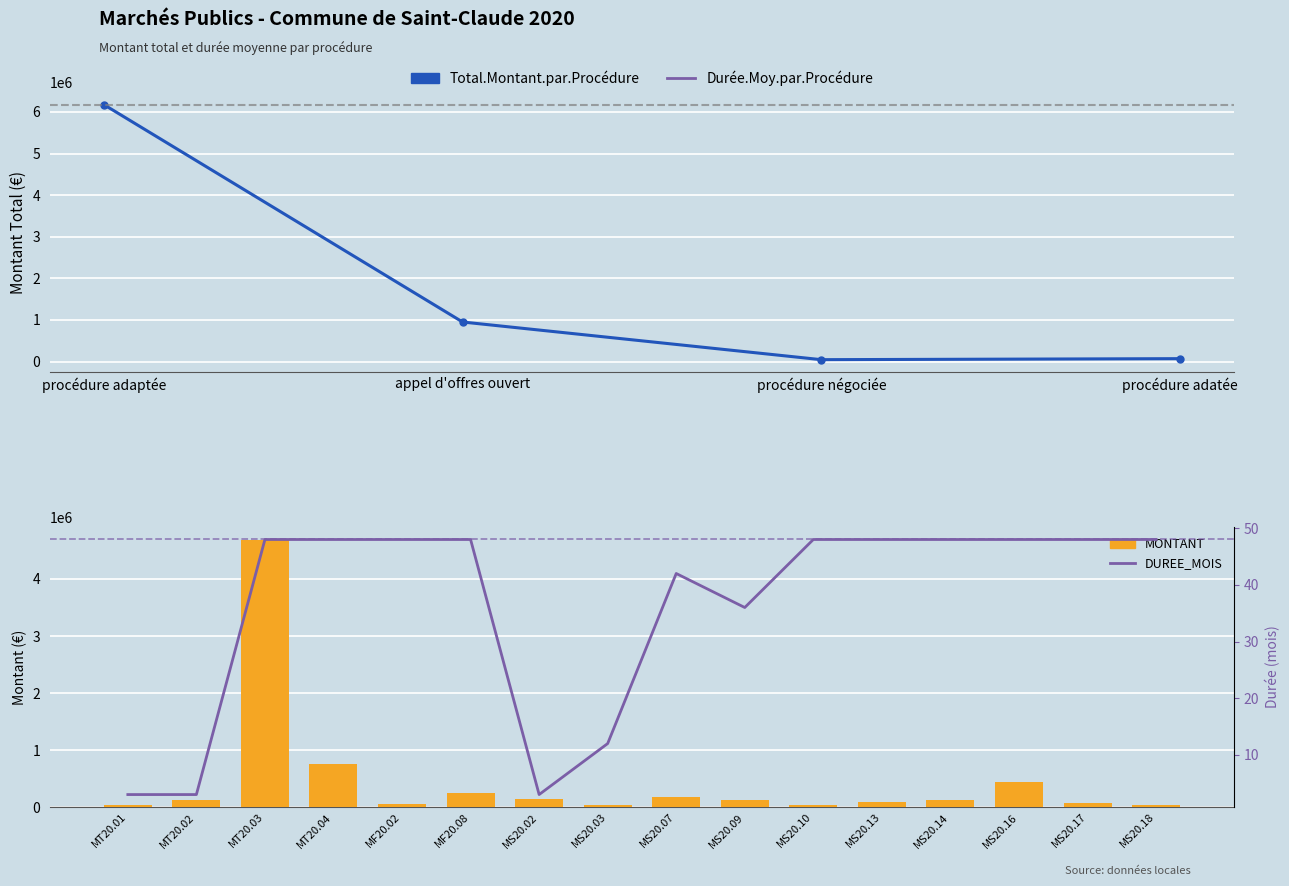

What is the difference between the DUREE_MOIS values at MS20.13 and MS20.03?

36.0